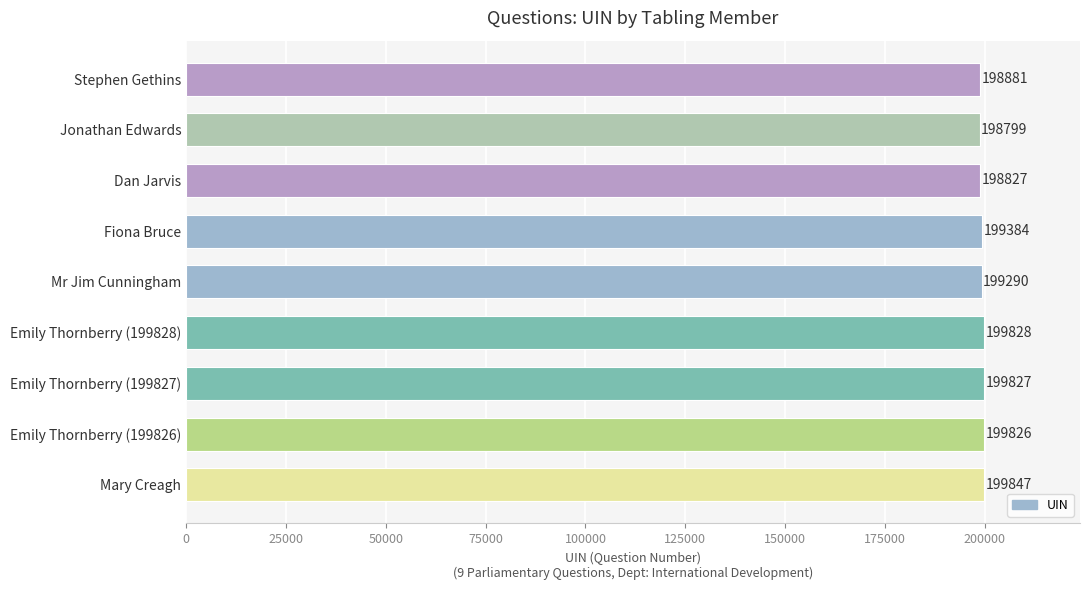

The chart shows a value of 131897 at Emily Thornberry (199828). True or false?

False